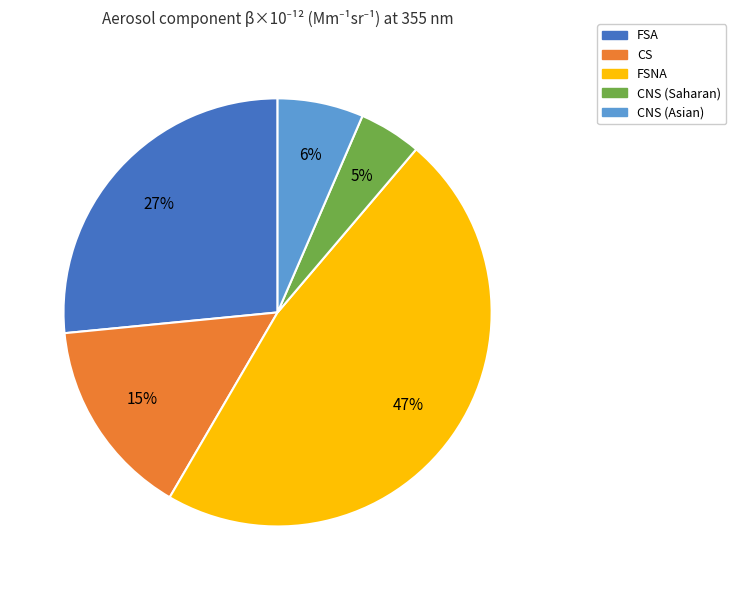

Which has a higher value, FSA or FSNA?

FSNA